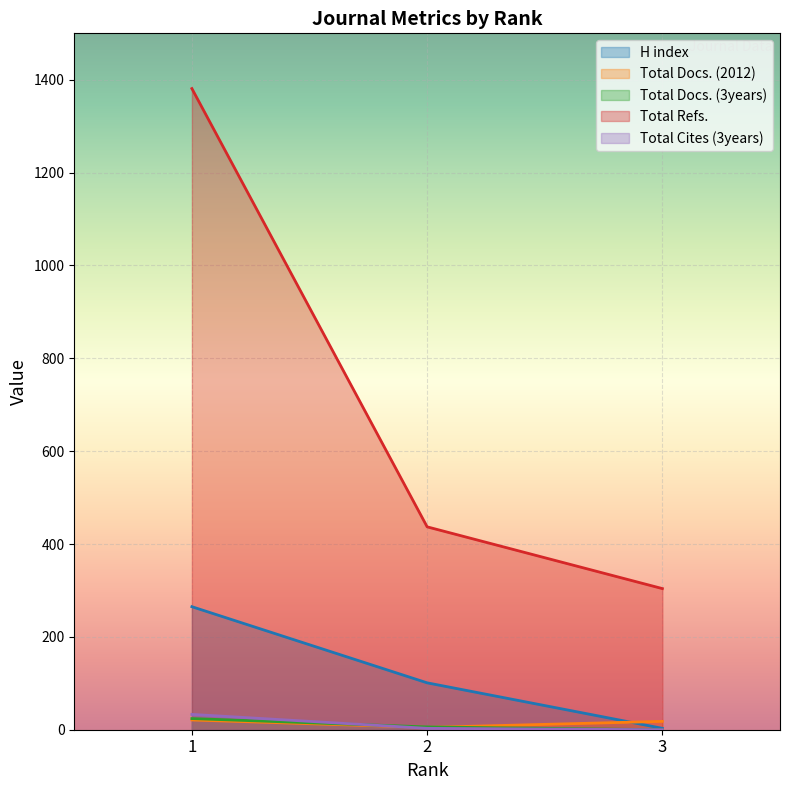

Rank the categories by Total Cites (3years) value from highest to lowest.

1, 2, 3